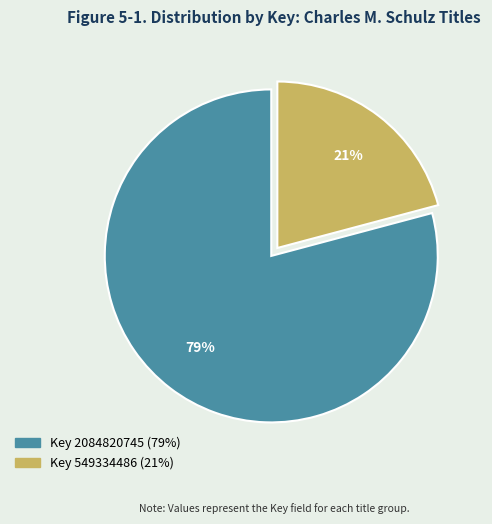

Is there any slice that represents more than half of the pie?

Yes